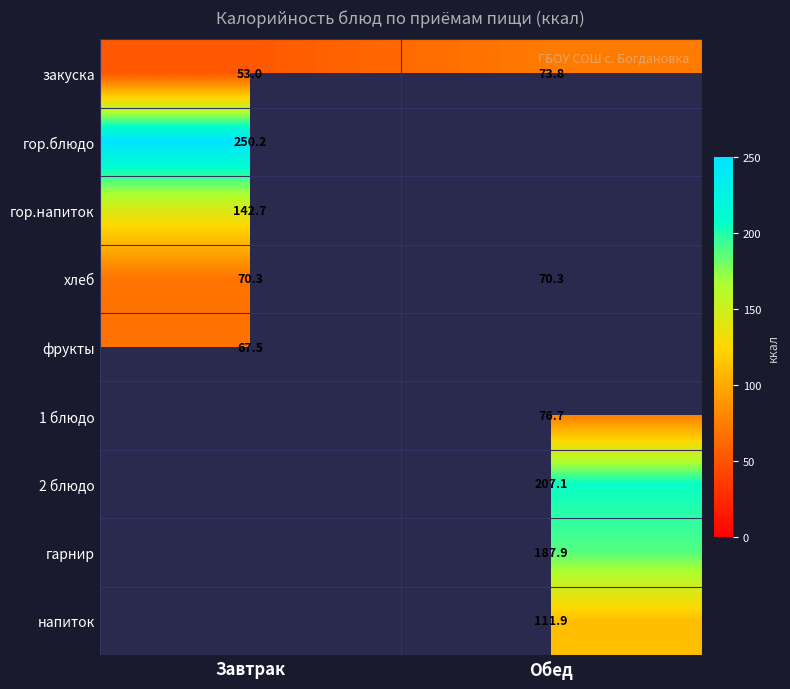

What is the maximum value shown in the chart?

250.2